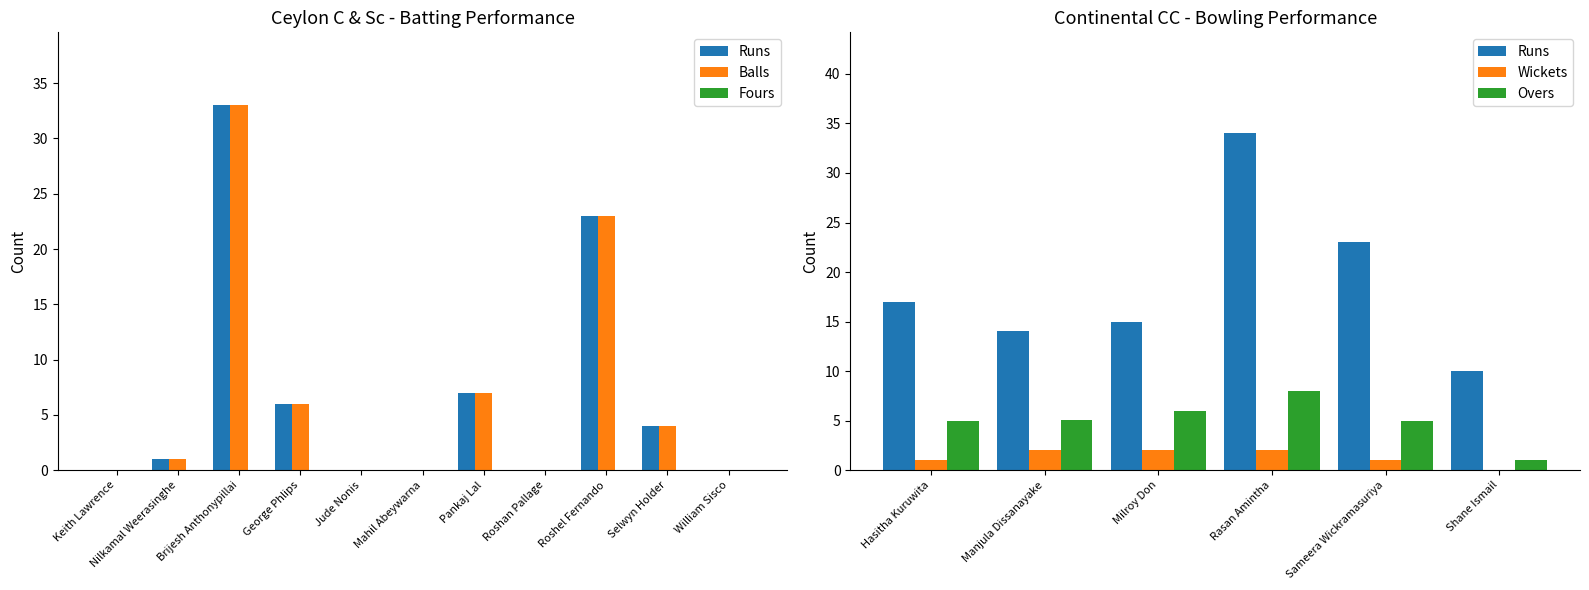

Are the bars grouped side by side (vs. stacked)?

Yes